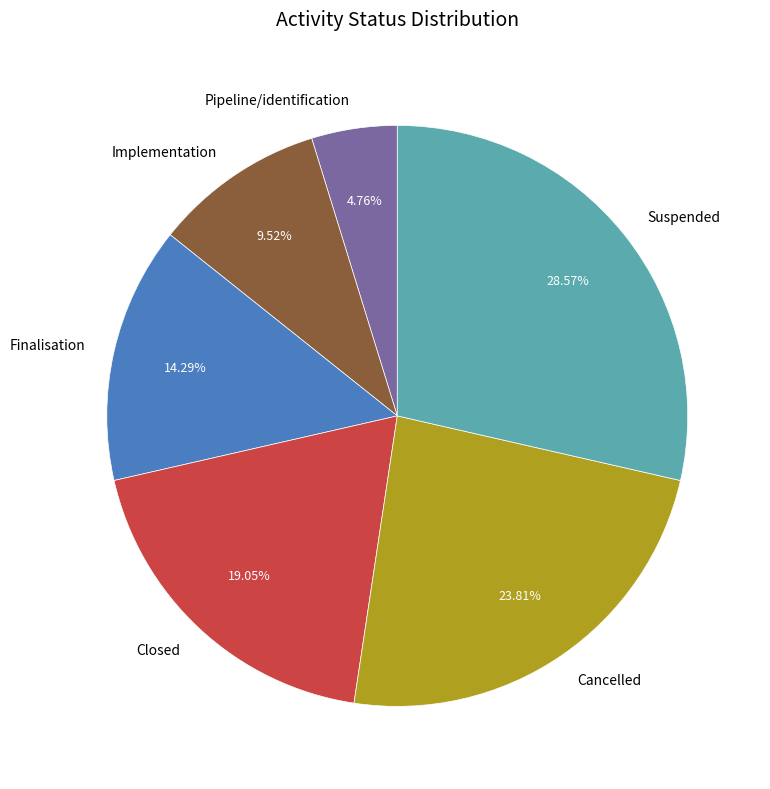

To the nearest percent, what is the difference between the Cancelled and Finalisation slice percentages?

10%